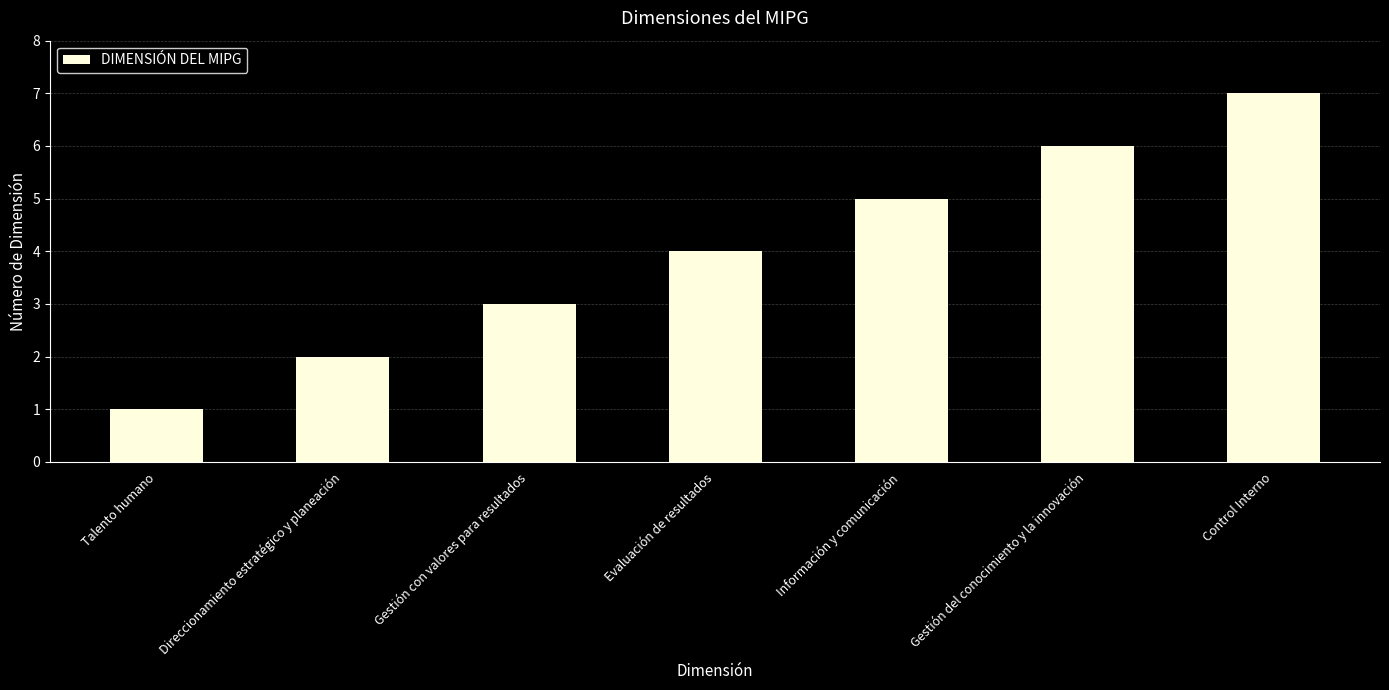

What is the sum of the values at Control Interno and Gestión con valores para resultados?

10